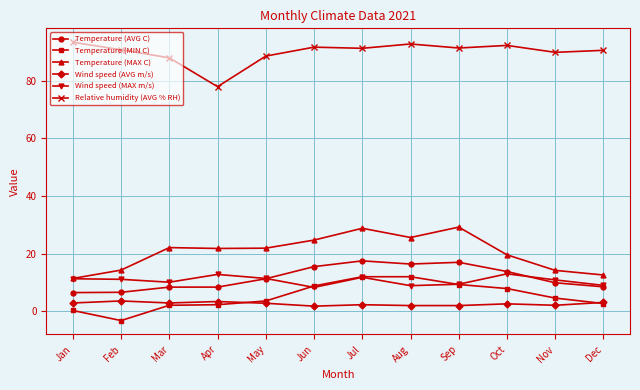

Does the chart display data point markers on the line(s)?

Yes